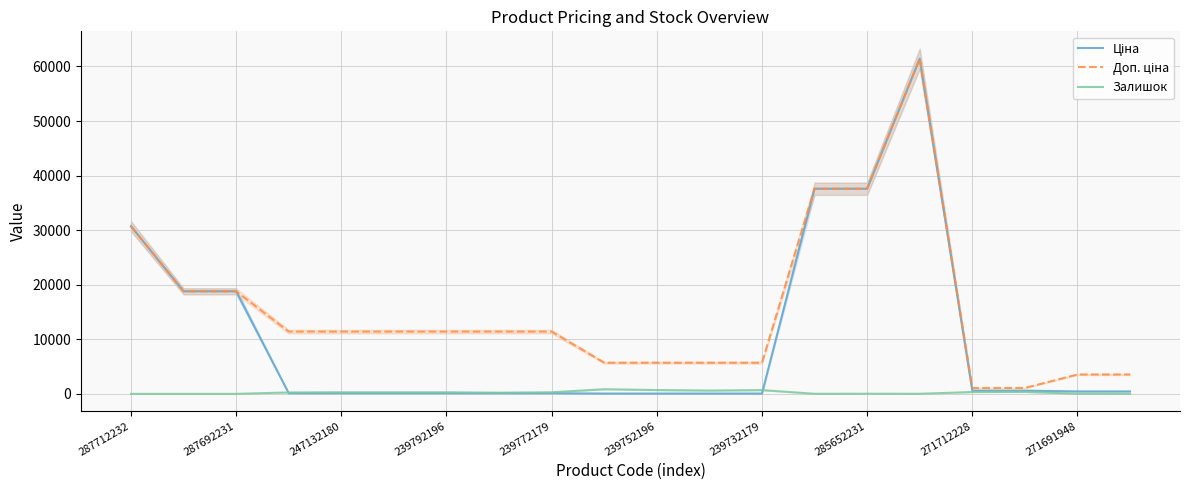

What are all the series names shown in the legend?

Ціна, Доп. ціна, Залишок